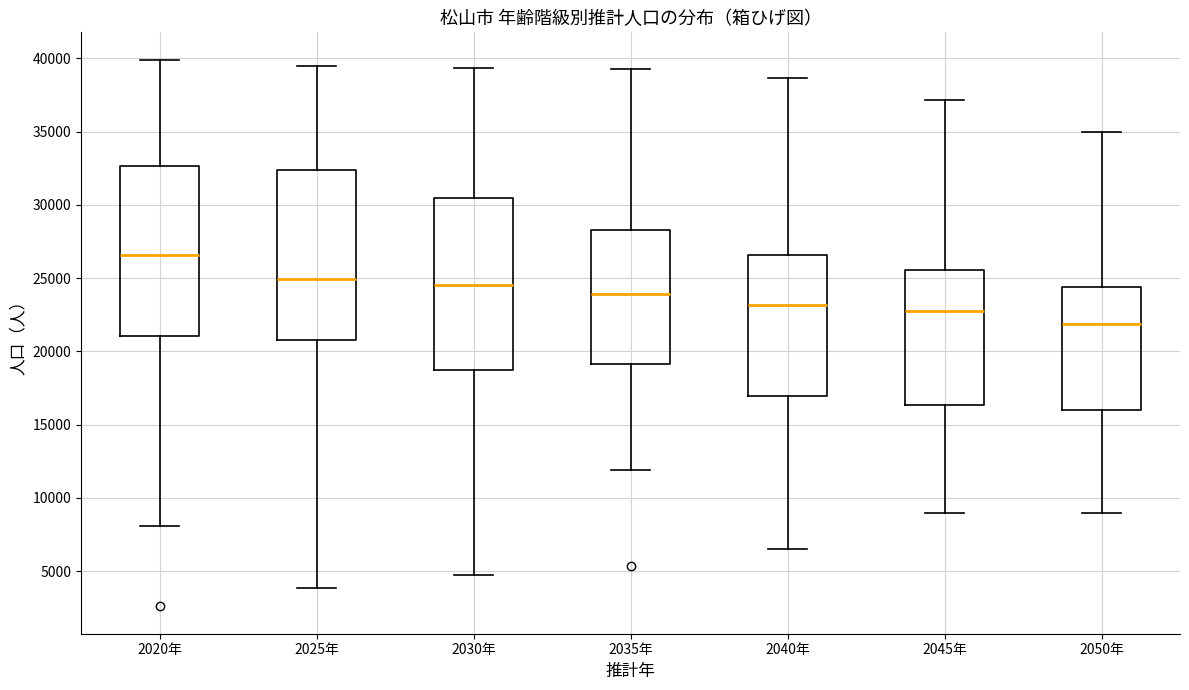

Reading left to right, transcribe this box plot: for each box, give where its median line is, the range the box spans, and where its two whiskers end, as read against the y-axis. The values are not printed on the chart, so give them approximately, as read against the axis.

2020年: median 26500, box 21000 to 32500, whiskers 8000 to 40000
2025年: median 25000, box 21000 to 32500, whiskers 4000 to 39500
2030年: median 24500, box 18500 to 30500, whiskers 4500 to 39500
2035年: median 24000, box 19000 to 28500, whiskers 12000 to 39500
2040年: median 23000, box 17000 to 26500, whiskers 6500 to 38500
2045年: median 23000, box 16500 to 25500, whiskers 9000 to 37000
2050年: median 22000, box 16000 to 24500, whiskers 9000 to 35000